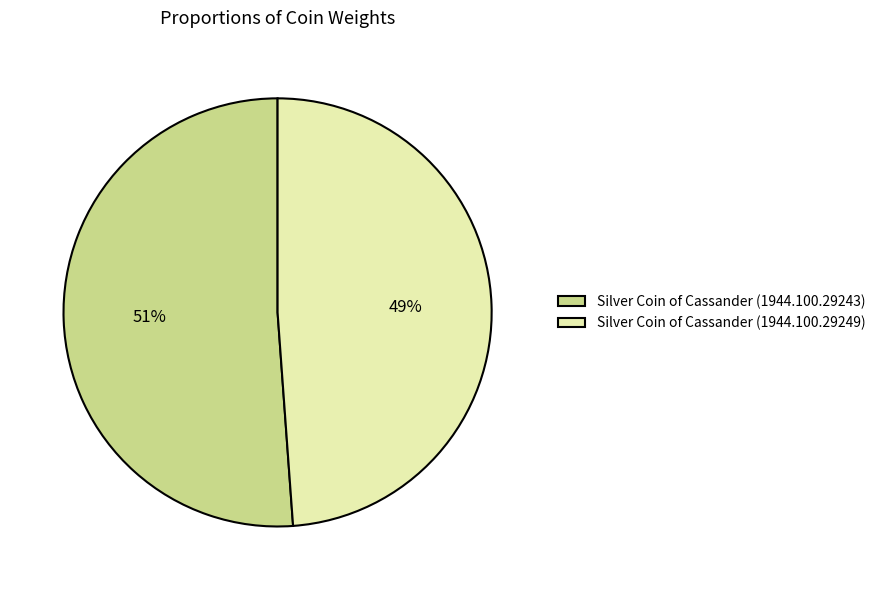

What percentage is the Silver Coin of Cassander (1944.100.29243) slice, to the nearest percent?

51%